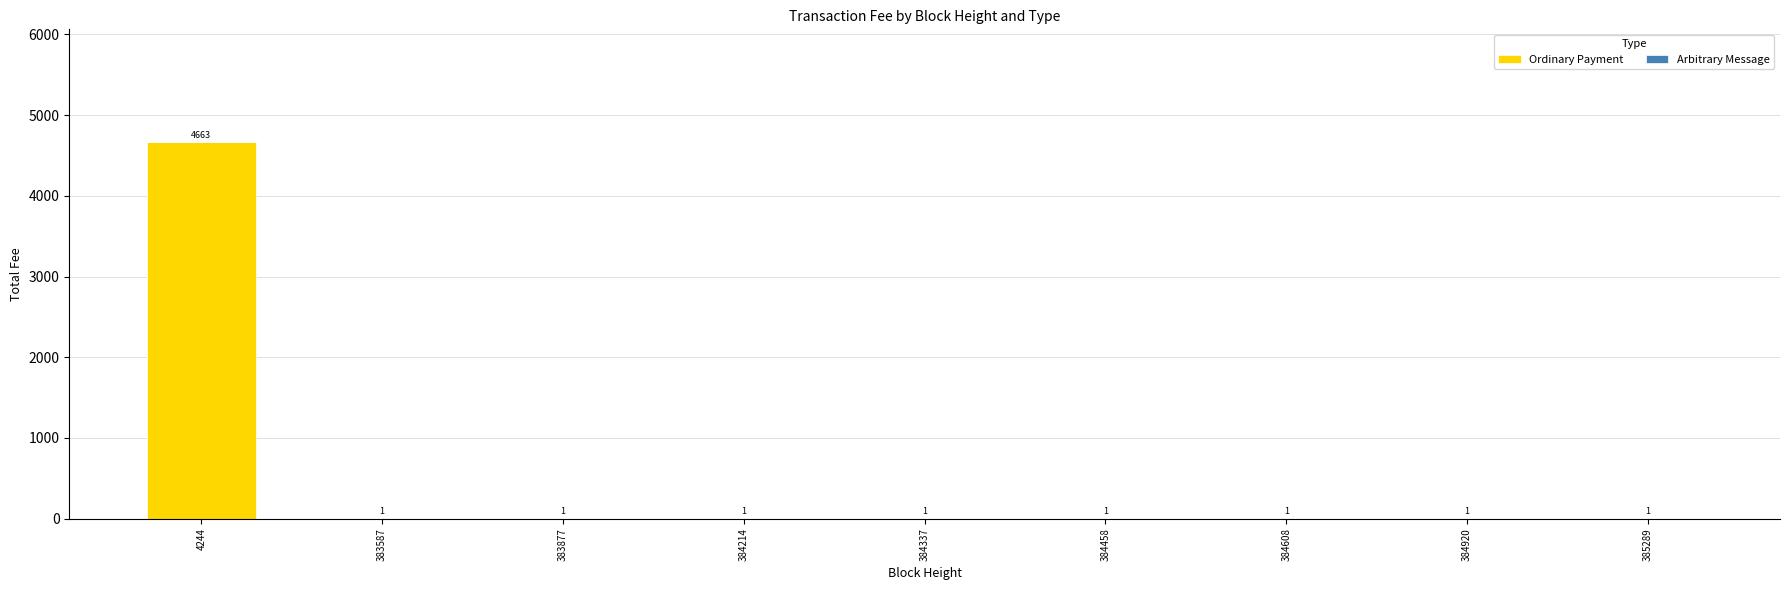

At which label does Ordinary Payment reach its peak?

4244